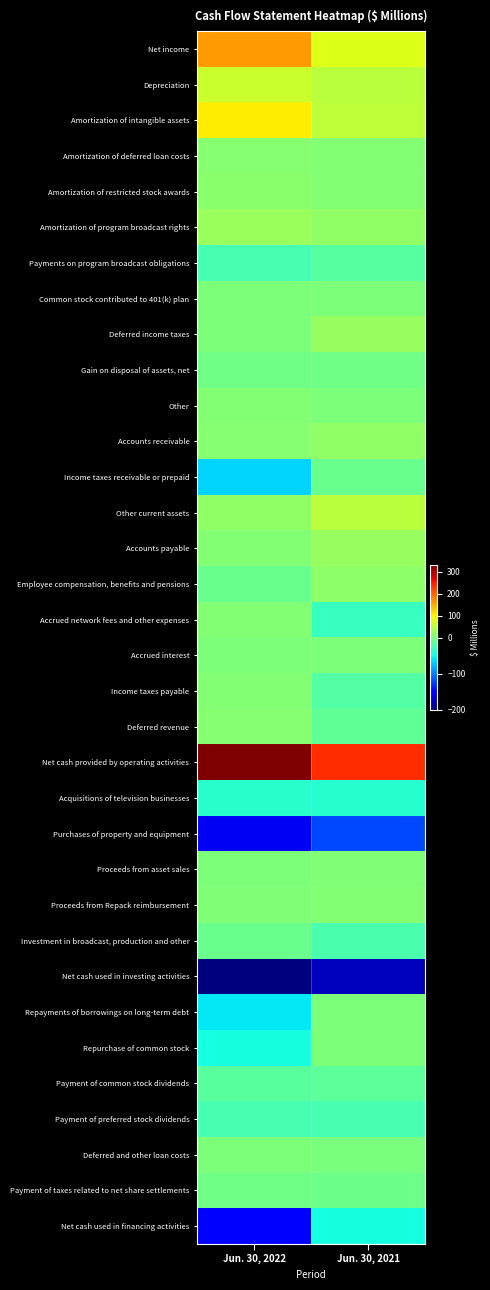

What is the spread (max minus min) of values at Jun. 30, 2021?

415